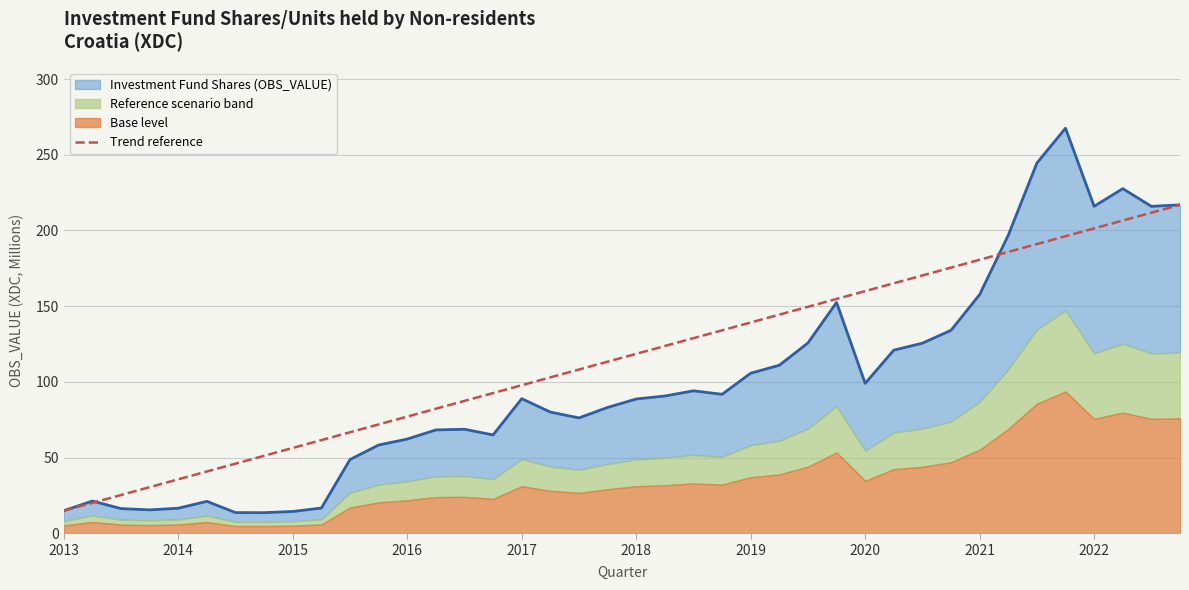

True or false: the data shows 114.9 at 38.

False